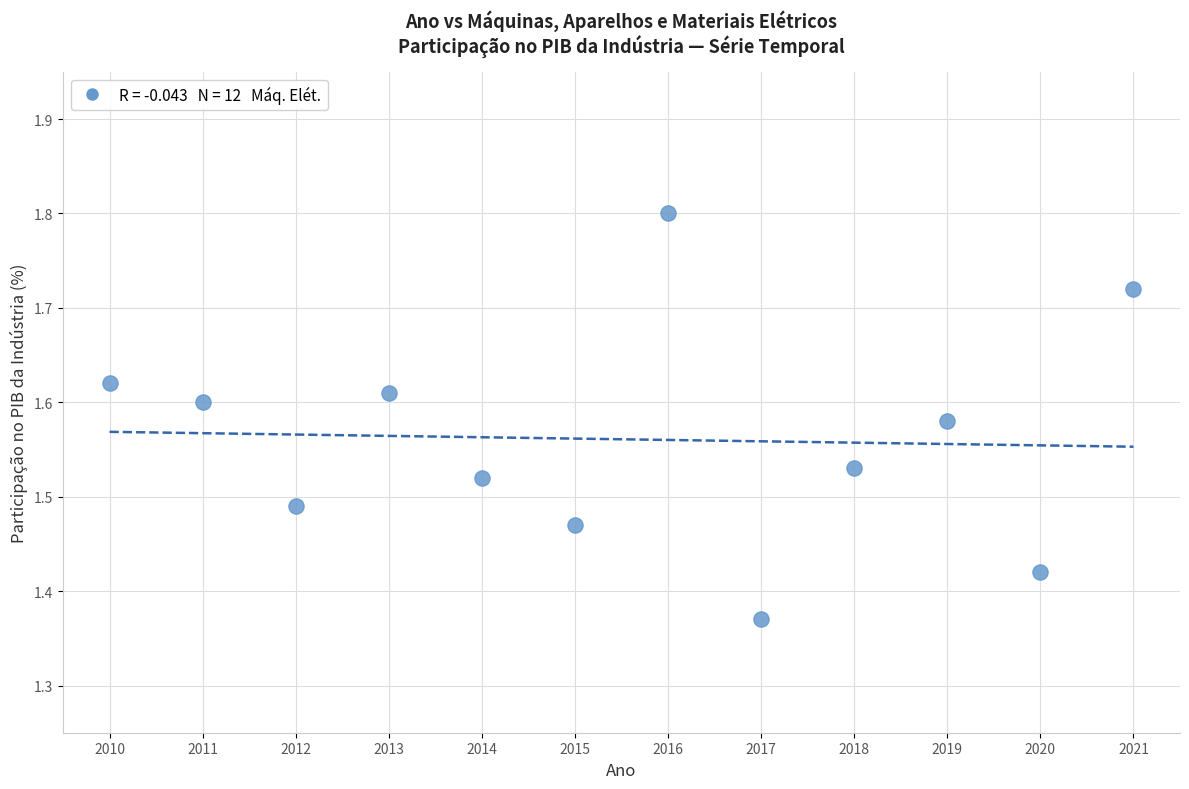

What is the range of Y values (max minus min)?

0.4